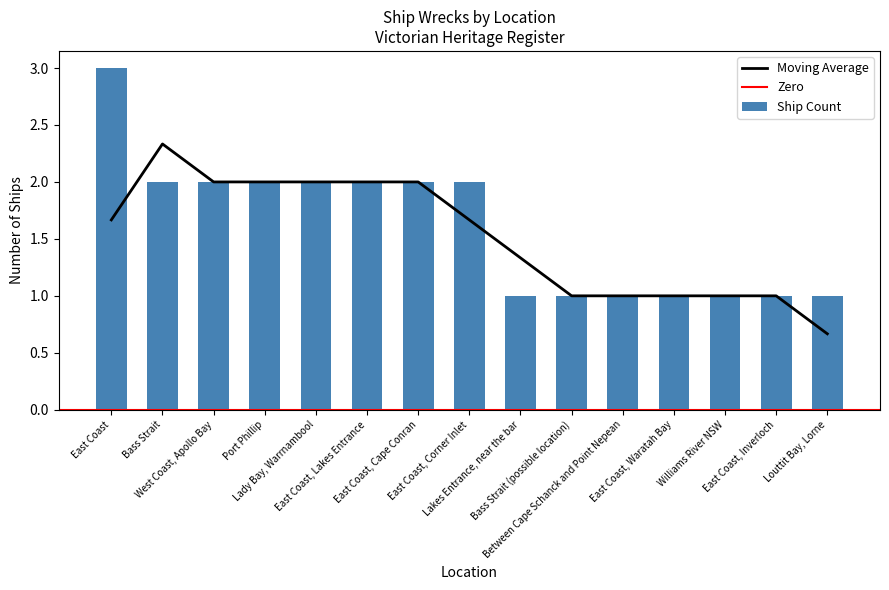

What is the label of the 9th bar from the left?

Lakes Entrance, near the bar